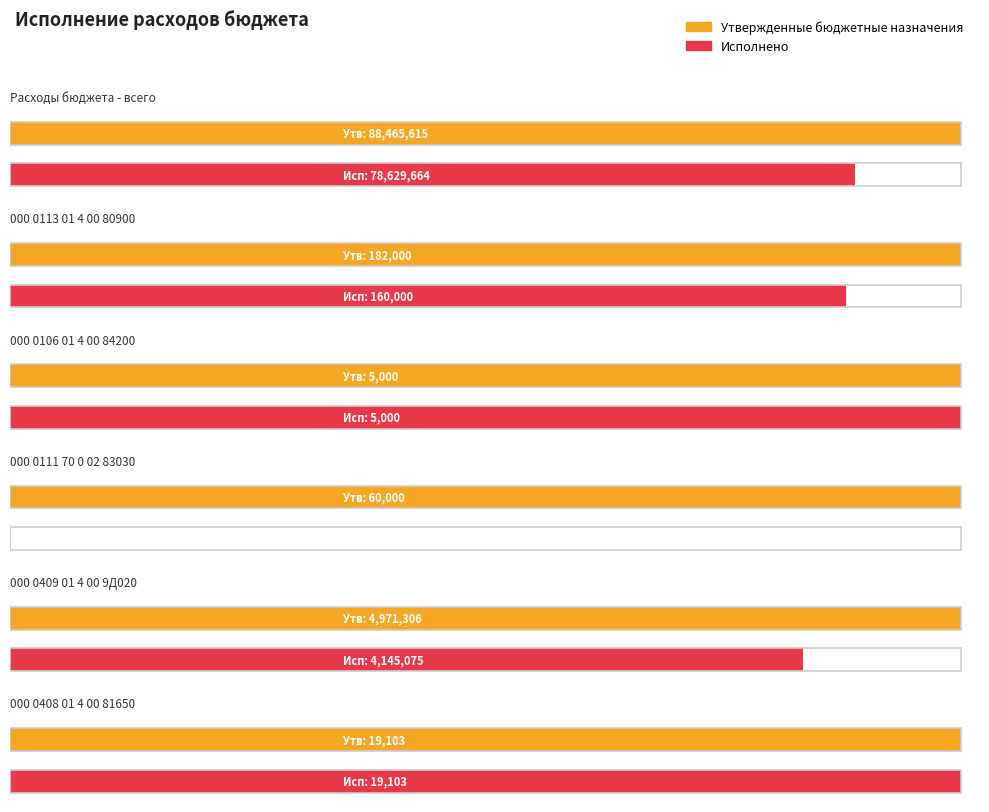

Reading left to right, extract all data points from this chart.

Утвержденные бюджетные назначения: Расходы бюджета - всего=88465614.8	000 0113 01 4 00 80900=182000.0	000 0106 01 4 00 84200=5000.0	000 0111 70 0 02 83030=60000.0	000 0409 01 4 00 9Д020=4971306.1	000 0408 01 4 00 81650=19102.8
Исполнено: Расходы бюджета - всего=78629664.3	000 0113 01 4 00 80900=160000.0	000 0106 01 4 00 84200=5000.0	000 0111 70 0 02 83030=0.0	000 0409 01 4 00 9Д020=4145074.6	000 0408 01 4 00 81650=19102.8